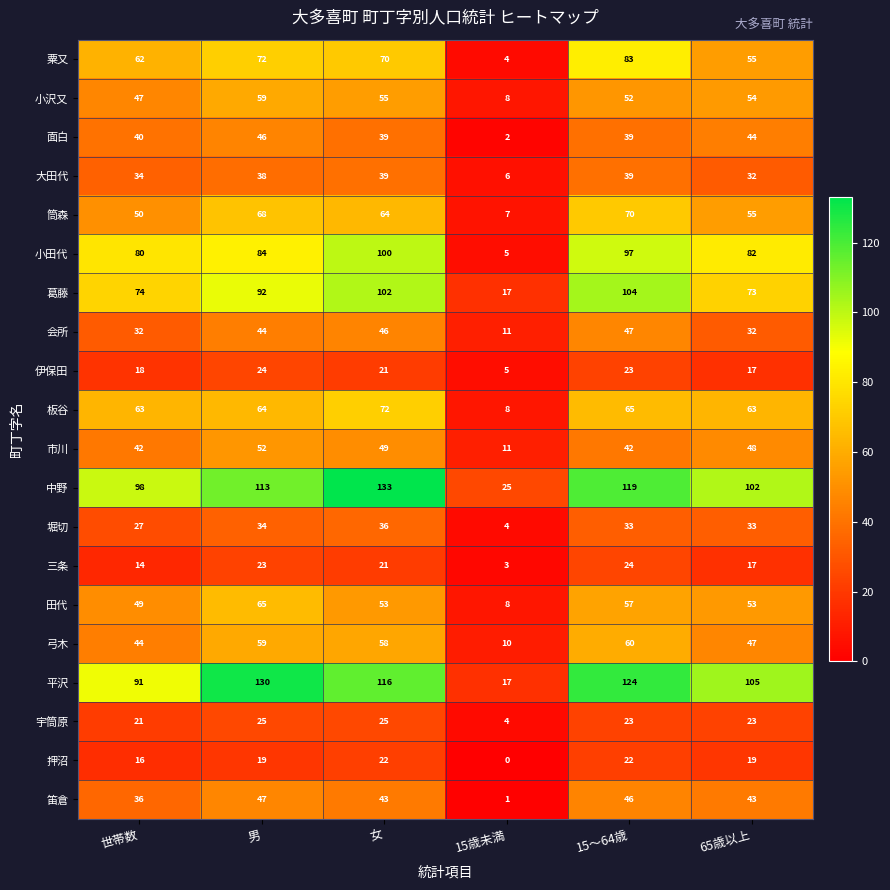

Which label corresponds to the largest value in the chart?

女